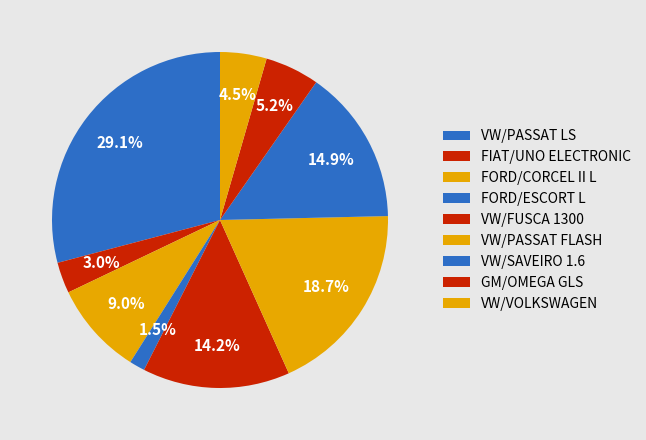

Count the number of slices in the pie.

9